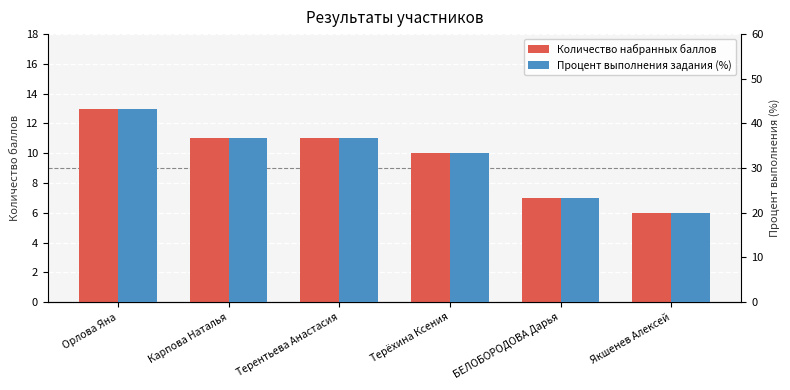

Which category has the highest value across all series?

Орлова Яна